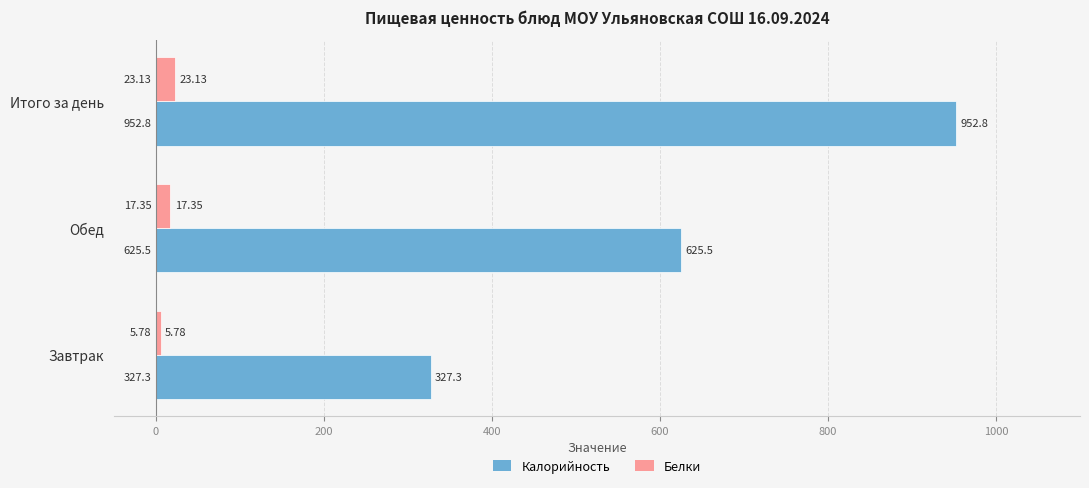

Where is Белки nearest to the value 14?

Обед